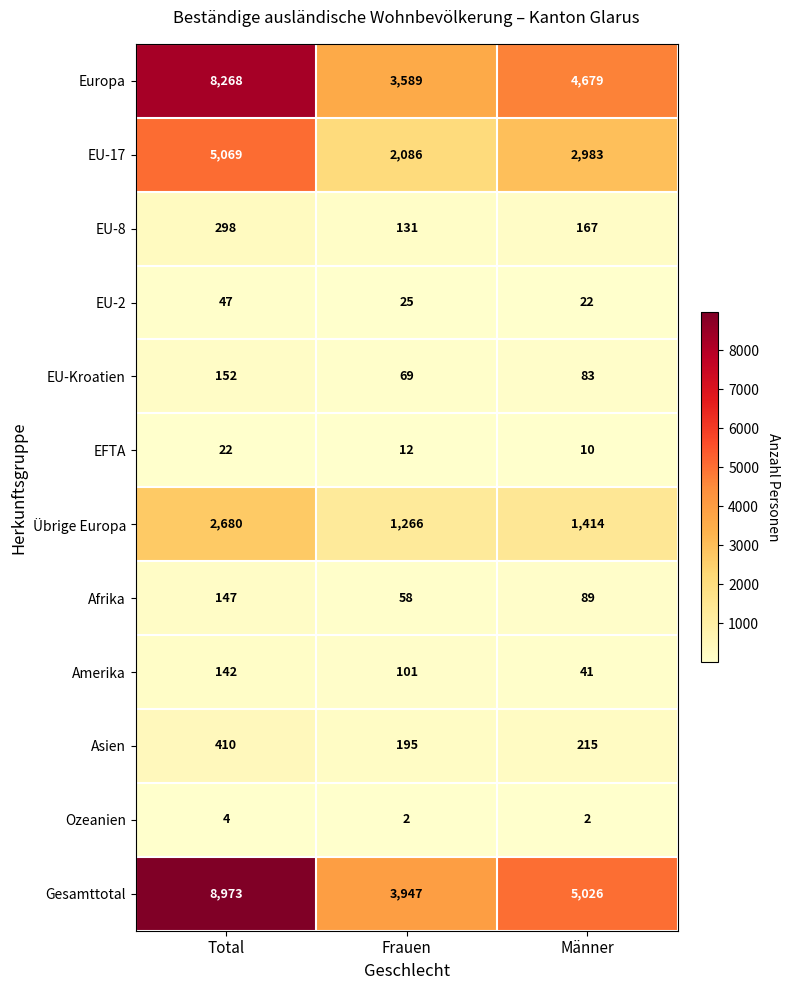

Which series has the largest range (max minus min)?

Gesamttotal